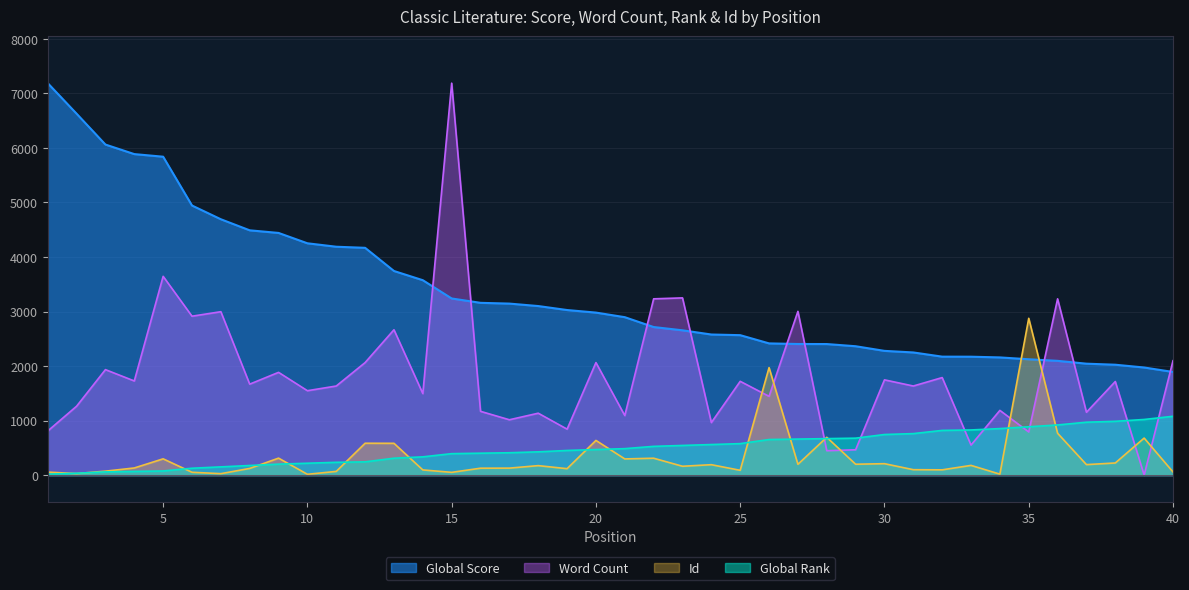

At 34, list the series in order from smallest to largest.

Id, Global Rank, Word Count, Global Score